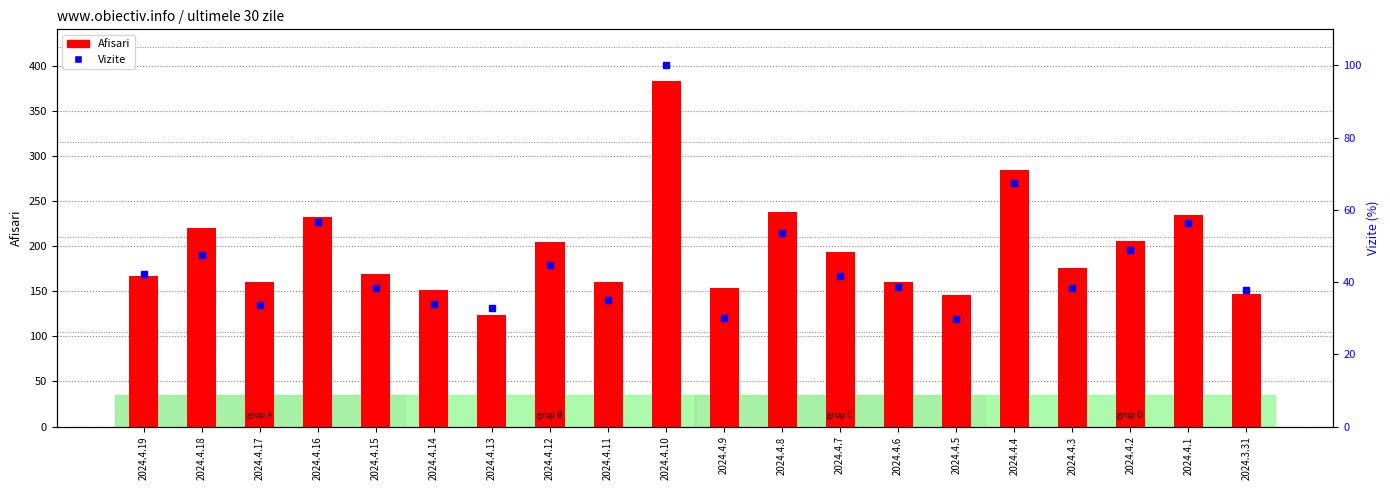

Rank the series at 2024.4.9 from lowest to highest value.

Vizite, Afisari